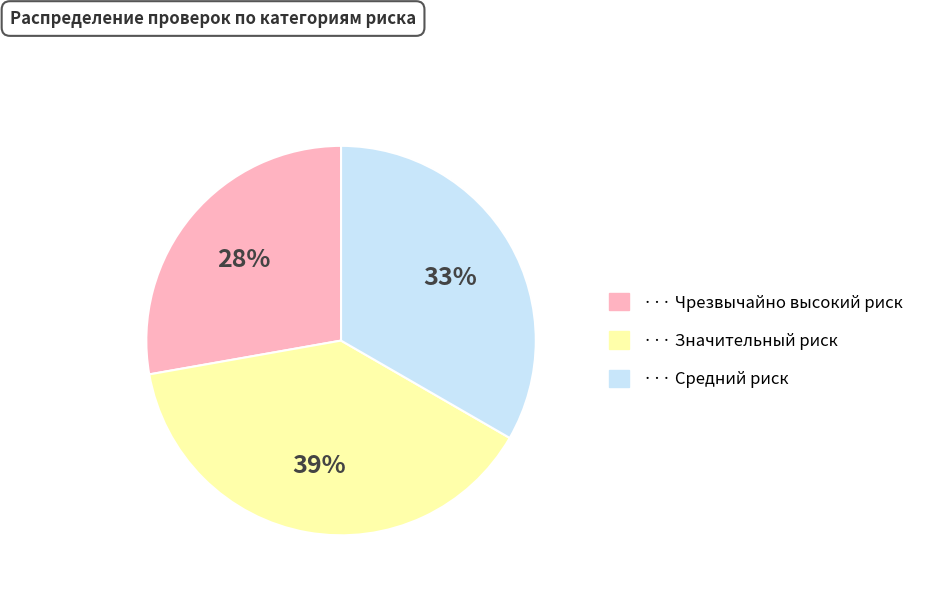

Is there a majority slice in this chart?

No